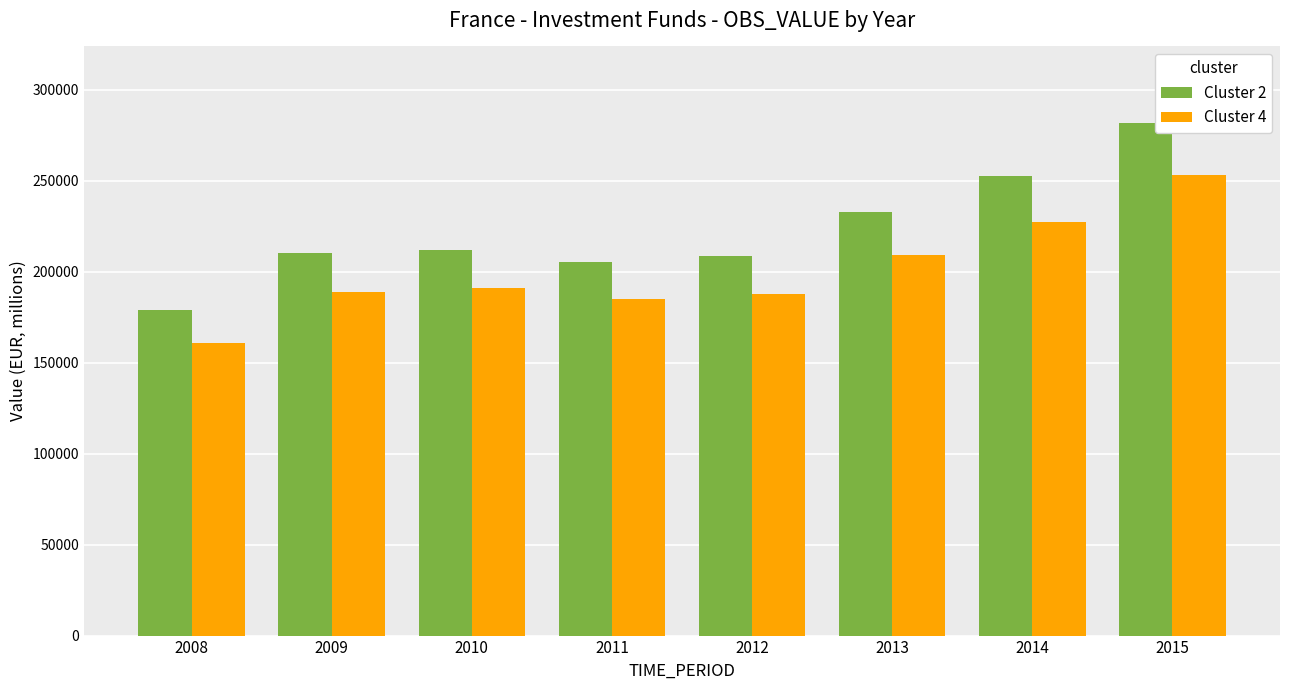

What is the total value across all series at 2015?

534834.8